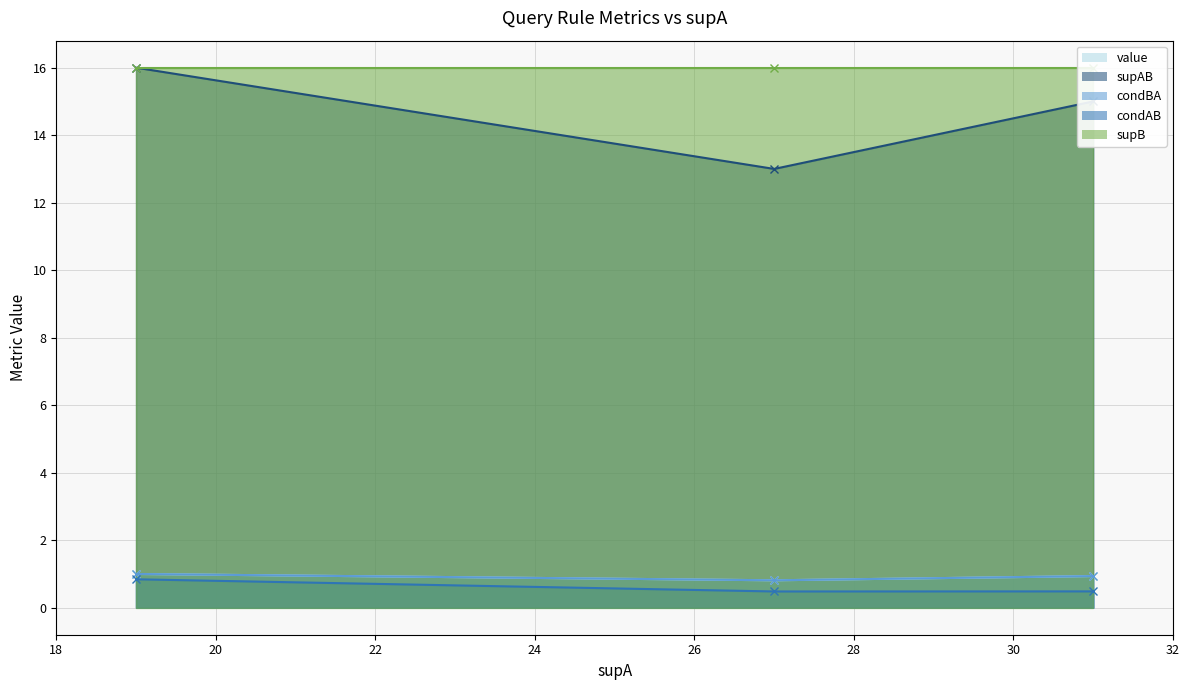

How many lines are shown in the chart?

5